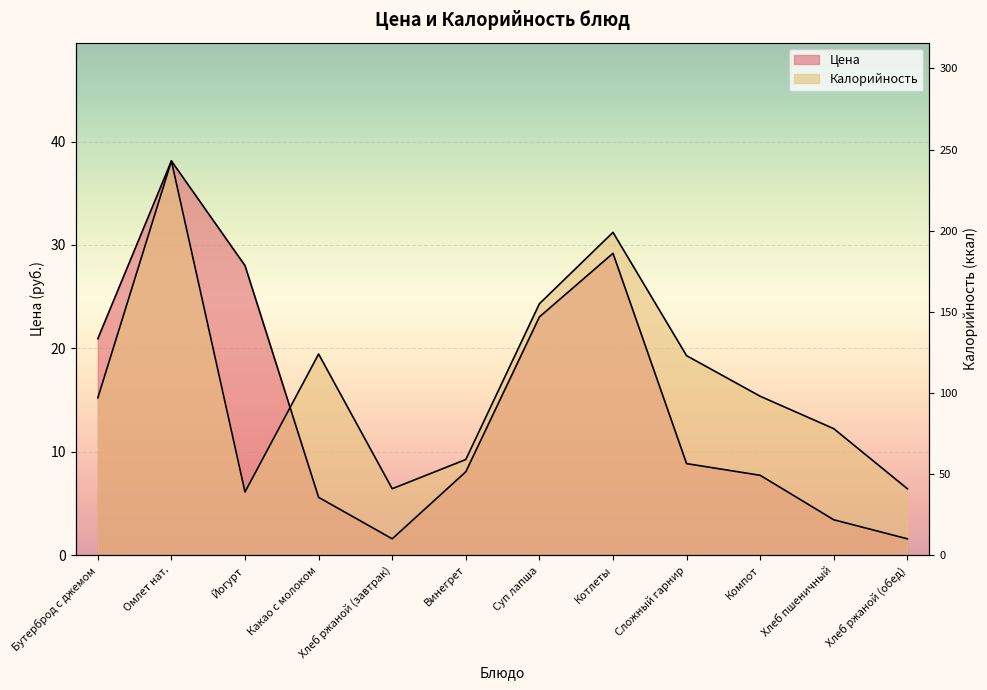

List the series in order of their peak value, lowest first.

Цена, Калорийность